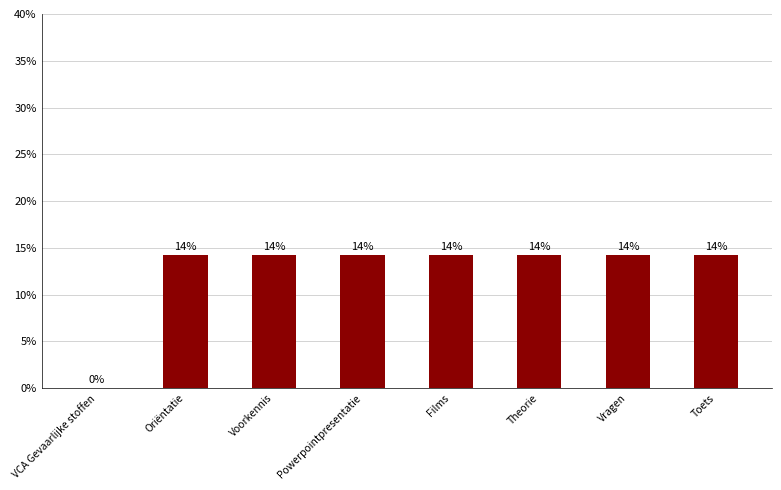

Reading right to left, transcribe all the data shown in this chart.

Toets=14.3	Vragen=14.3	Theorie=14.3	Films=14.3	Powerpointpresentatie=14.3	Voorkennis=14.3	Oriëntatie=14.3	VCA Gevaarlijke stoffen=0.0